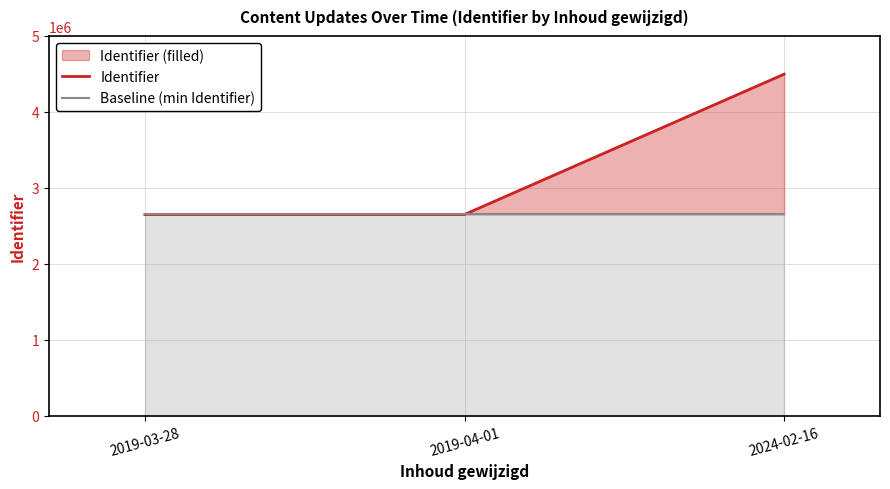

What is the label of the 3rd point from the right?

2019-03-28